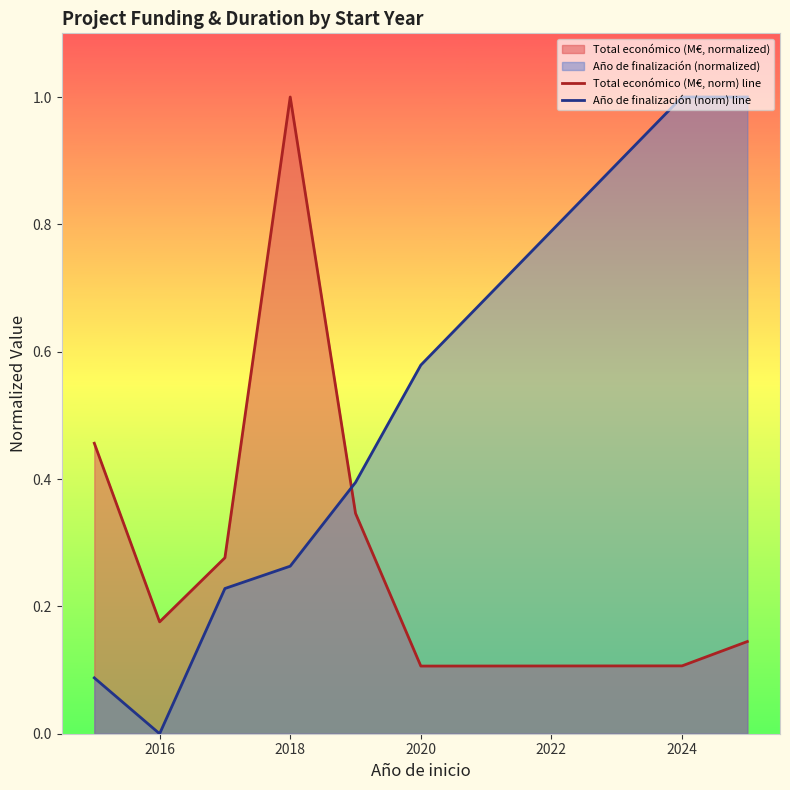

The value of Año de finalización (norm) line at 2020 is 0.2. True or false?

False